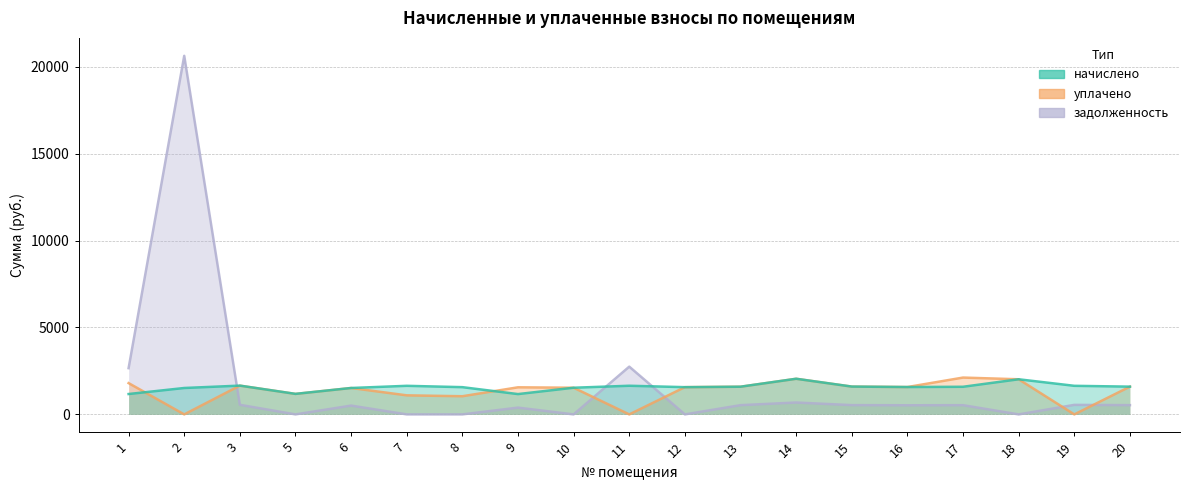

Where do уплачено and начислено first cross each other?

1 and 2